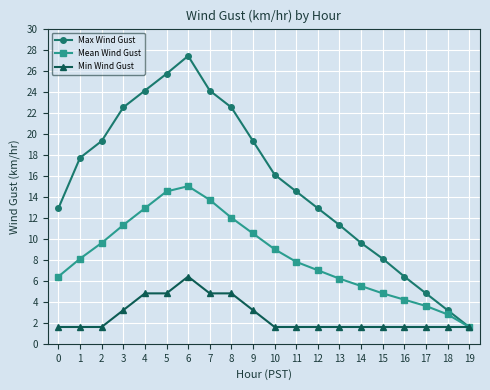

What is the average value of the Min Wind Gust series?

2.6